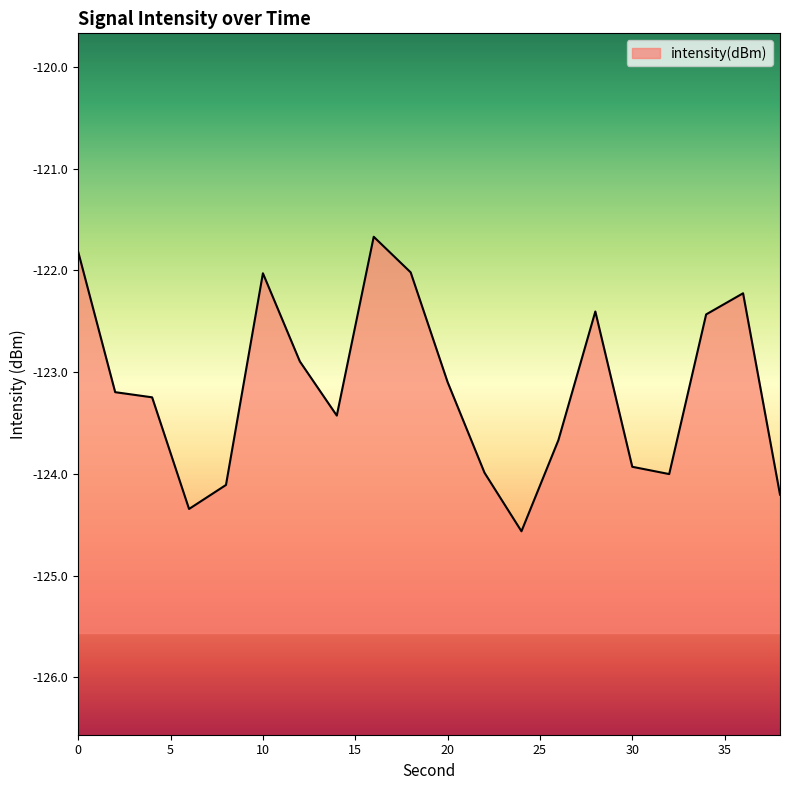

How many lines are shown in the chart?

1